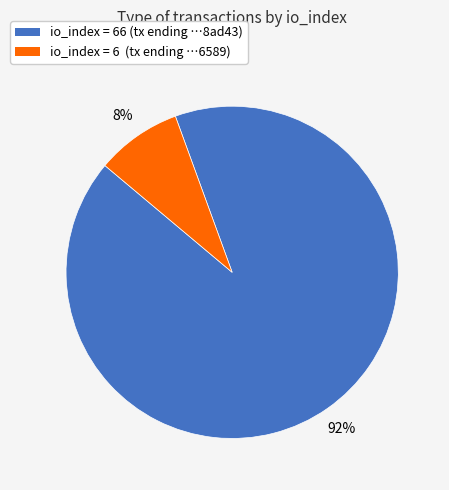

Which category accounts for the majority?

io_index = 66 (tx ending …8ad43)